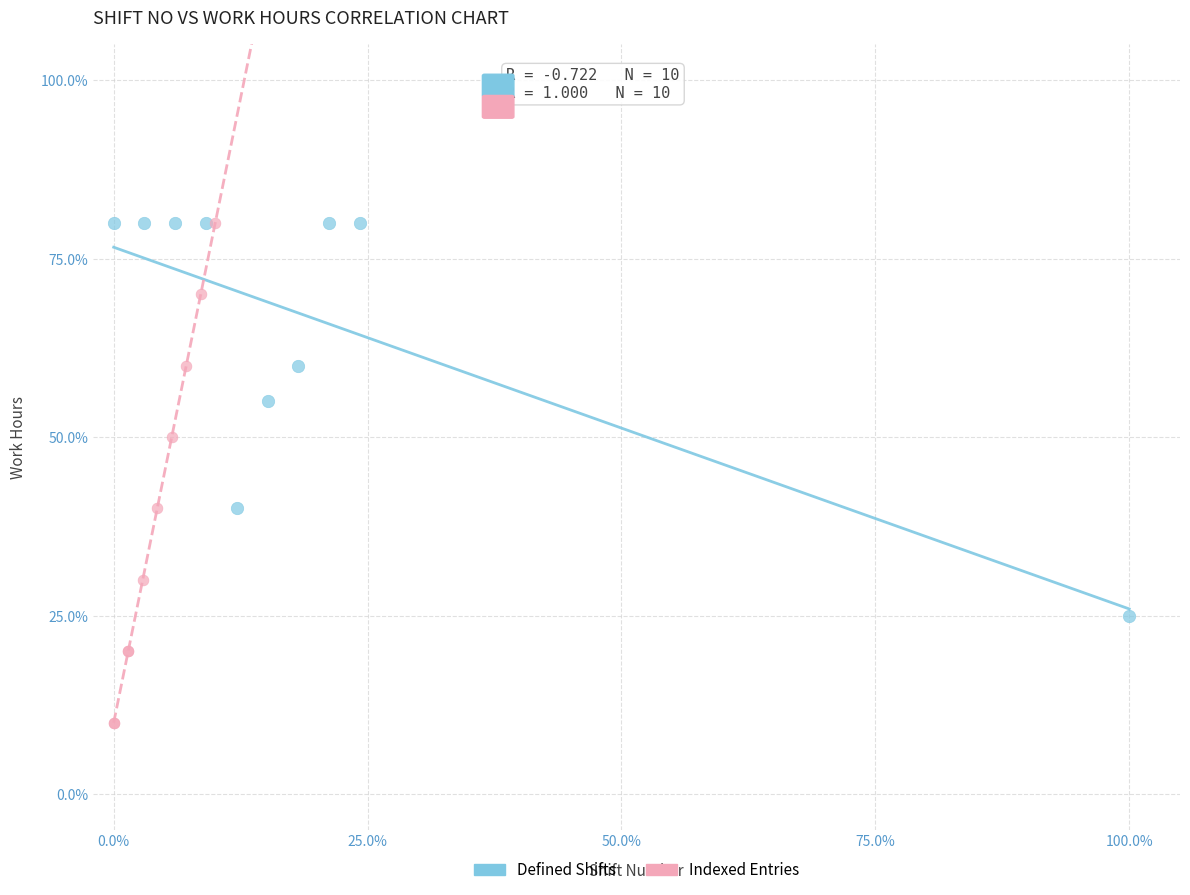

Which series has the largest Y range (max minus min)?

Indexed Entries